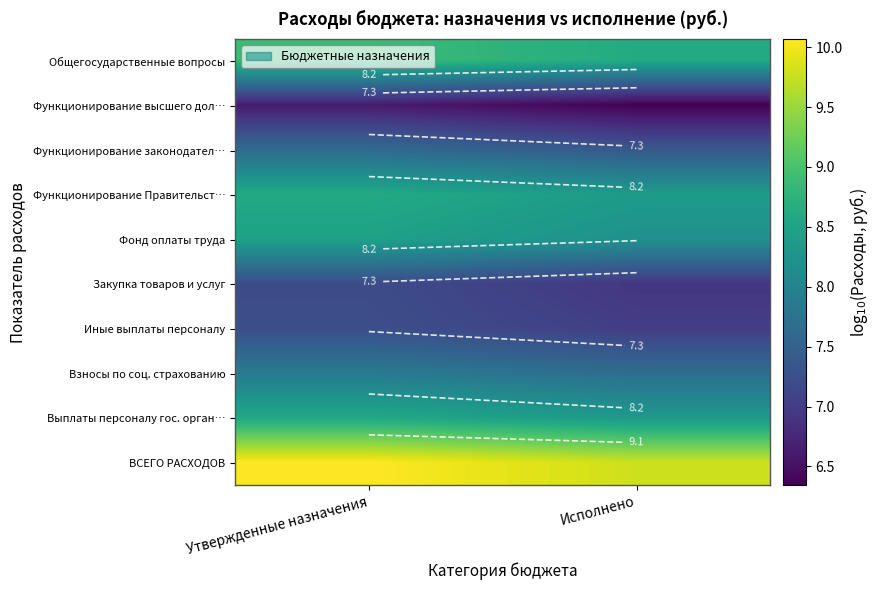

How many categories are shown in the chart?

2